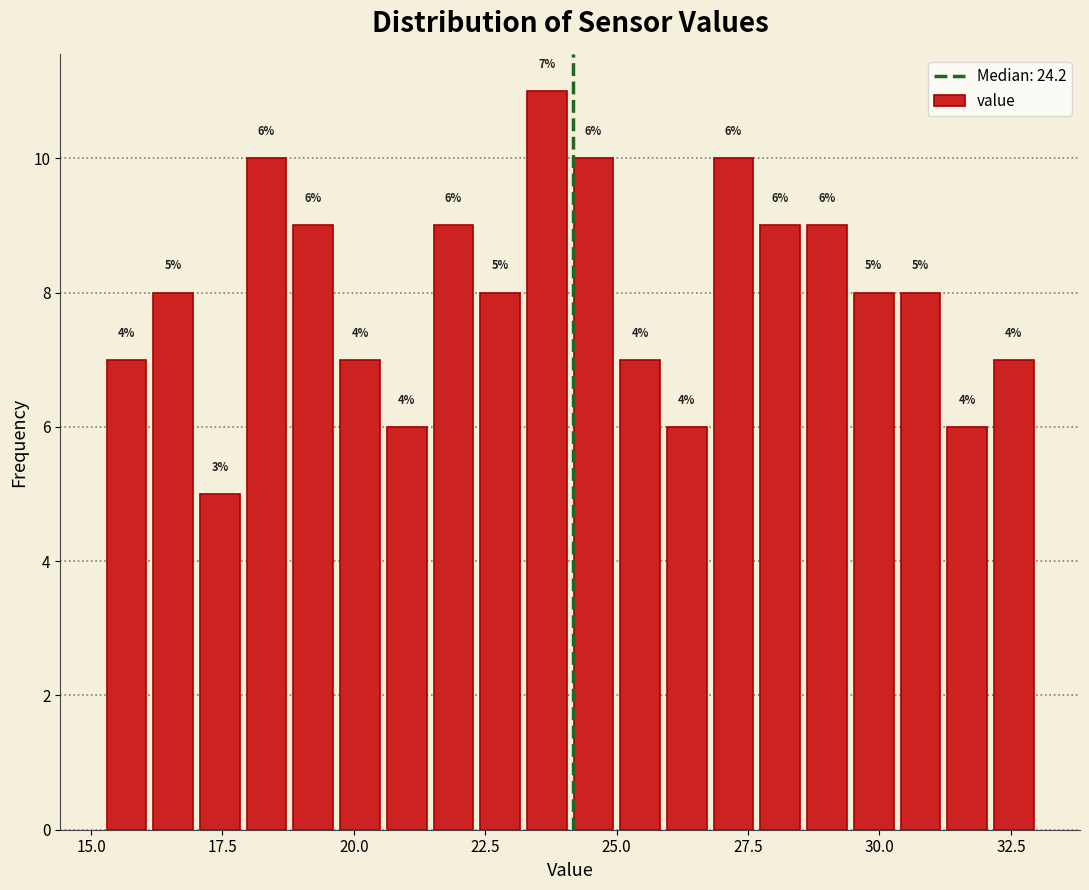

Around what value on the x-axis is the tallest bar? Give the approximate position of its centre, as read against the axis.

23.5